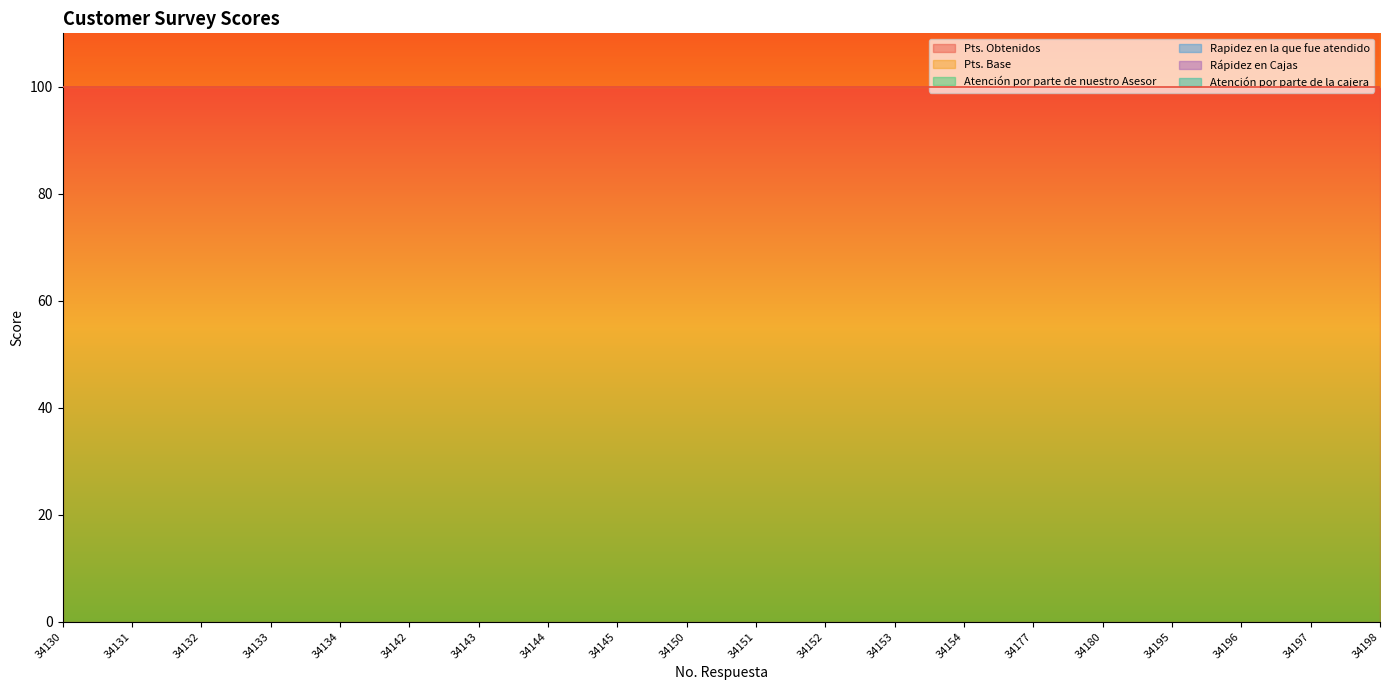

The Atención por parte de nuestro Asesor series shows 15 at 34151. True or false?

False